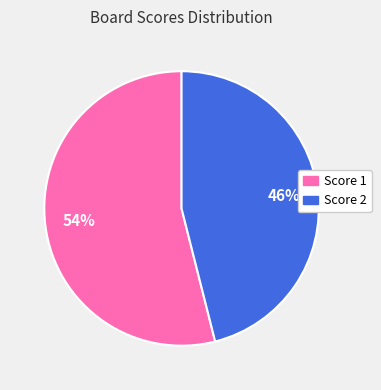

Is there any slice that represents more than half of the pie?

Yes